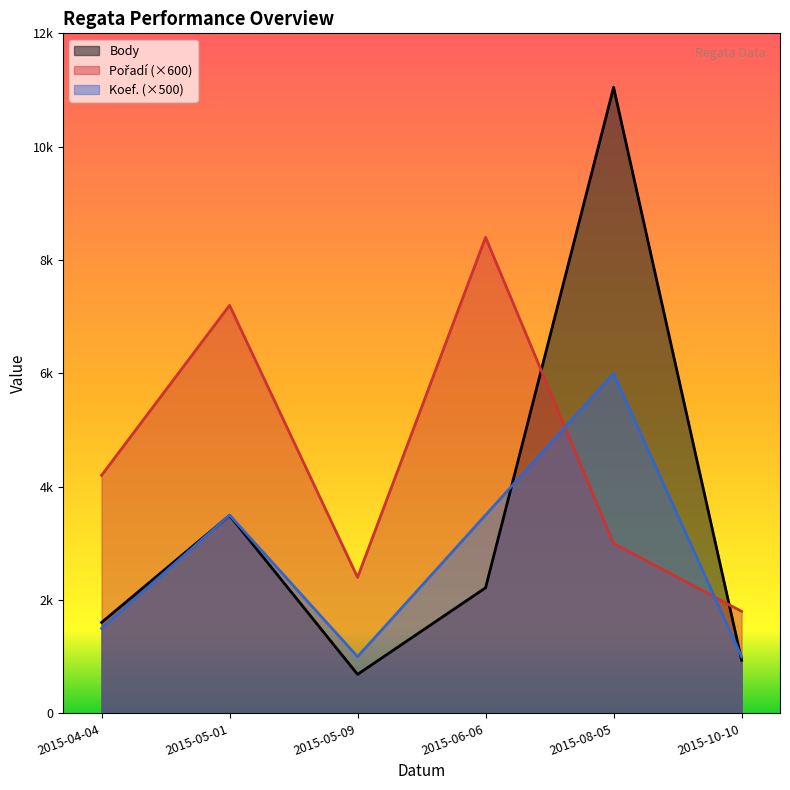

True or false: Pořadí and Body intersect in this chart.

True